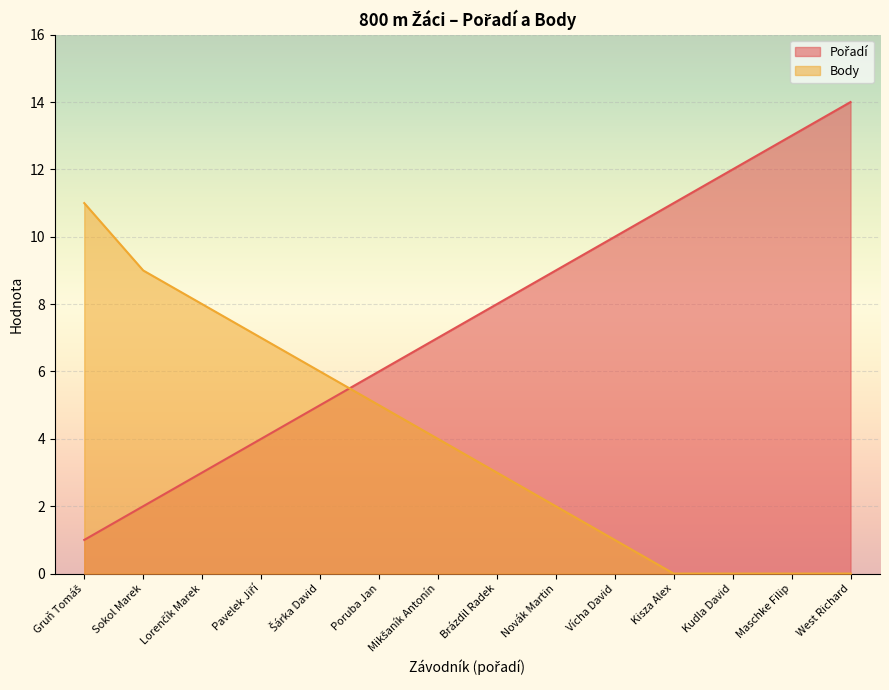

True or false: Body has more than 2 points higher than both neighbors.

False